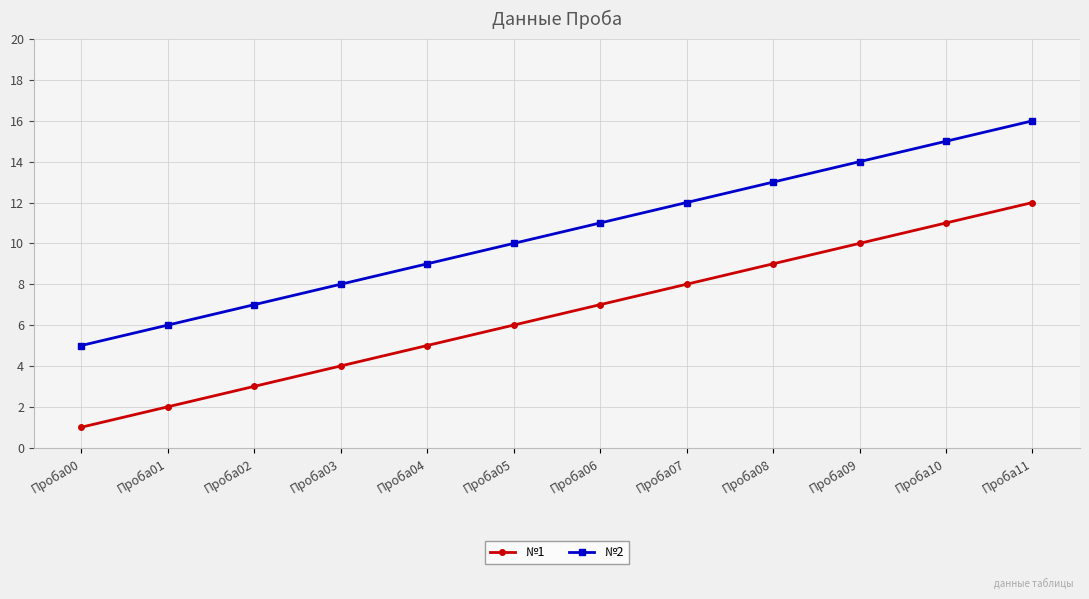

Reading right to left, what are all the values shown in this chart?

№1: 12	11	10	9	8	7	6	5	4	3	2	1
№2: 16	15	14	13	12	11	10	9	8	7	6	5